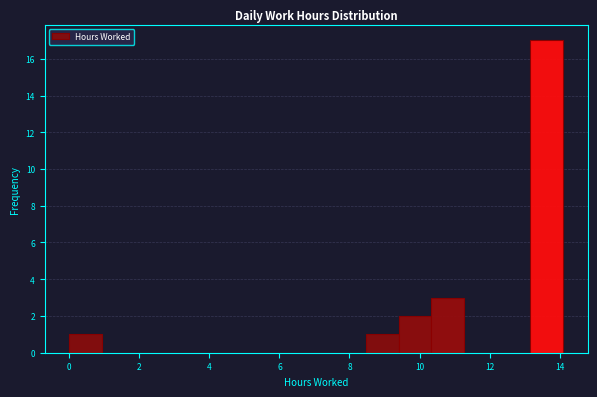

What is the height of the bar covering 0.00 to 0.94 on the x-axis? Neither the bar edges nor the heights are printed on the chart, so give them approximately, as read against the axes.

1